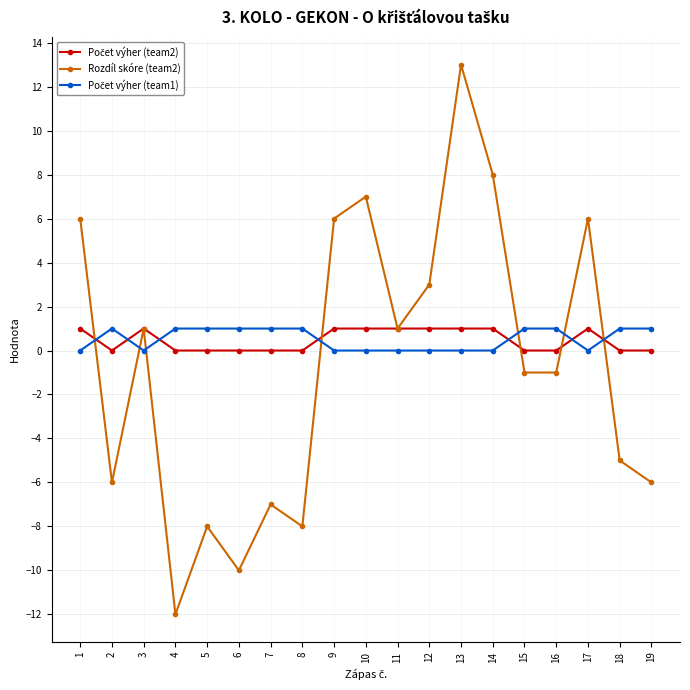

What is the value of the Rozdíl skóre (team2) point at the 5th from the left?

-8